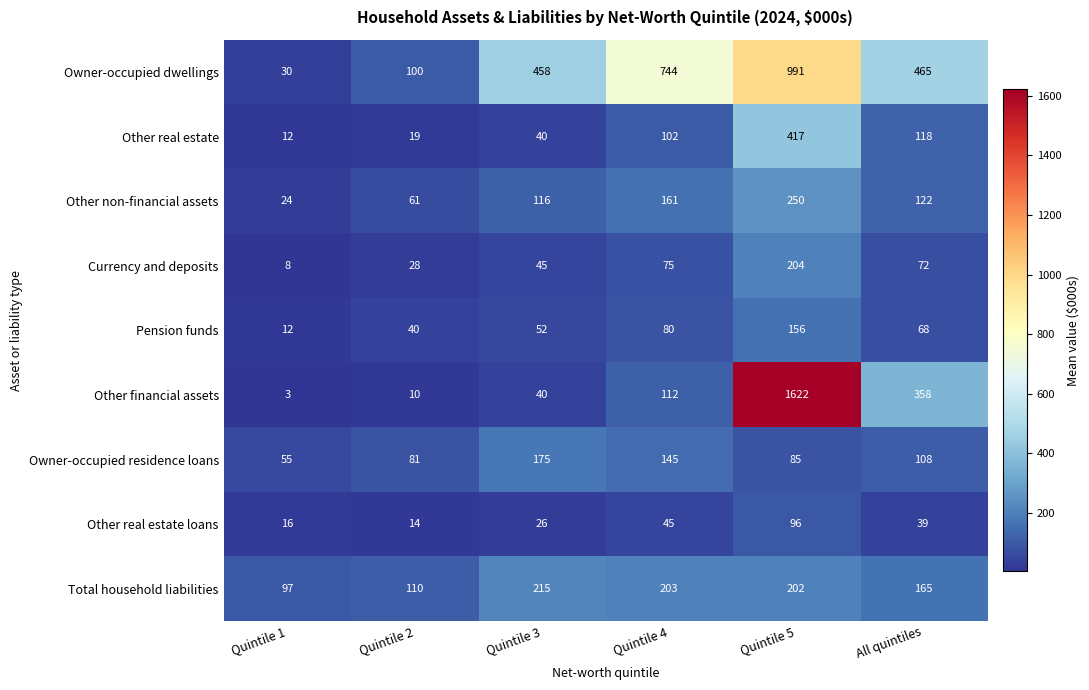

What value does the Other financial assets series have at Quintile 2, to the nearest 10?

10